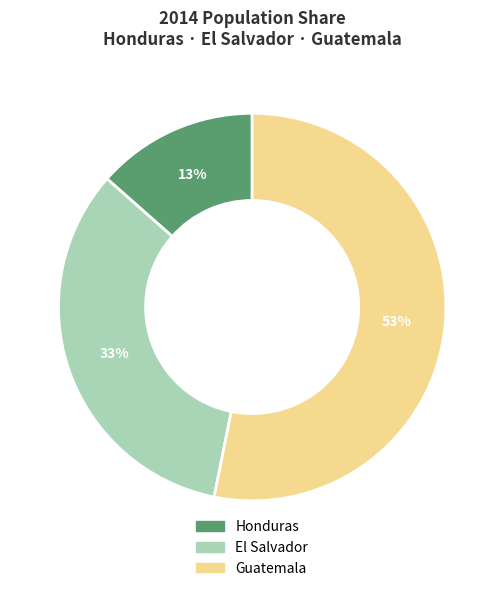

Which slice is the largest?

Guatemala